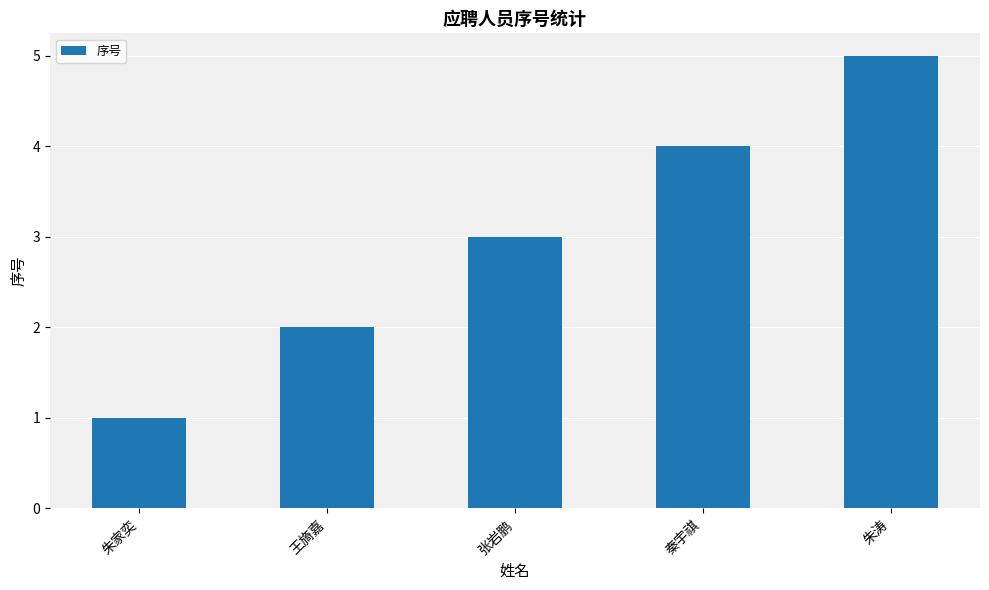

Approximately how many times larger is the value at 朱家奕 compared to 张岩鹏?

0.3